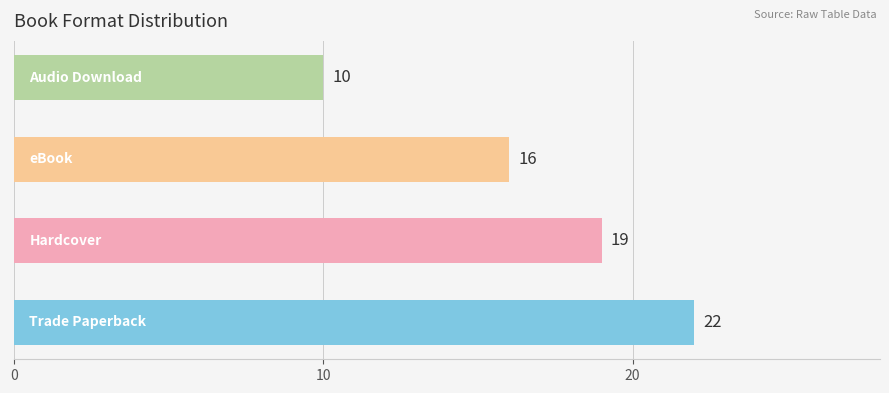

Count the values in the range 16 to 22.

3